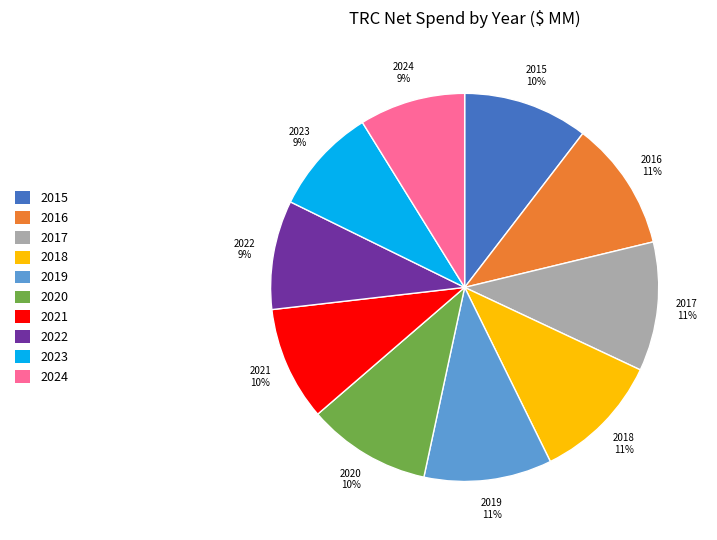

Is there any slice that represents more than half of the pie?

No